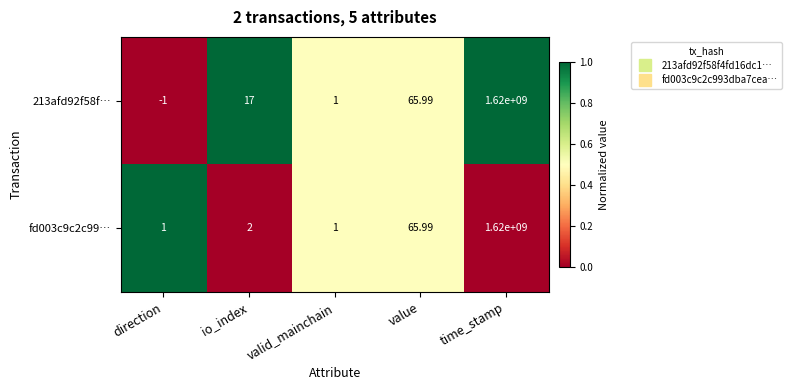

Is the value of 213afd92f58f… at valid_mainchain greater than the value of fd003c9c2c99… at value?

No